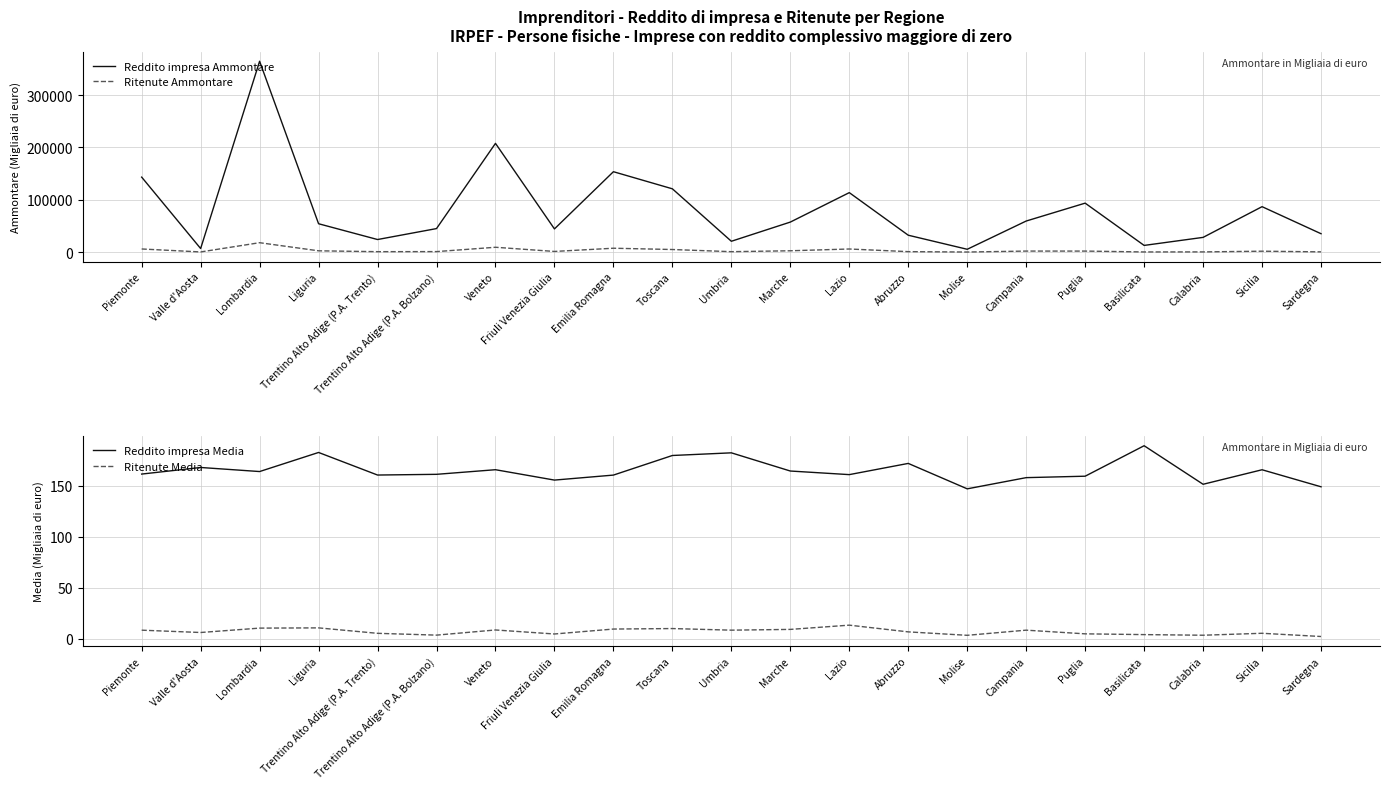

What is the approximate value of Reddito impresa Ammontare at Lazio?

113590